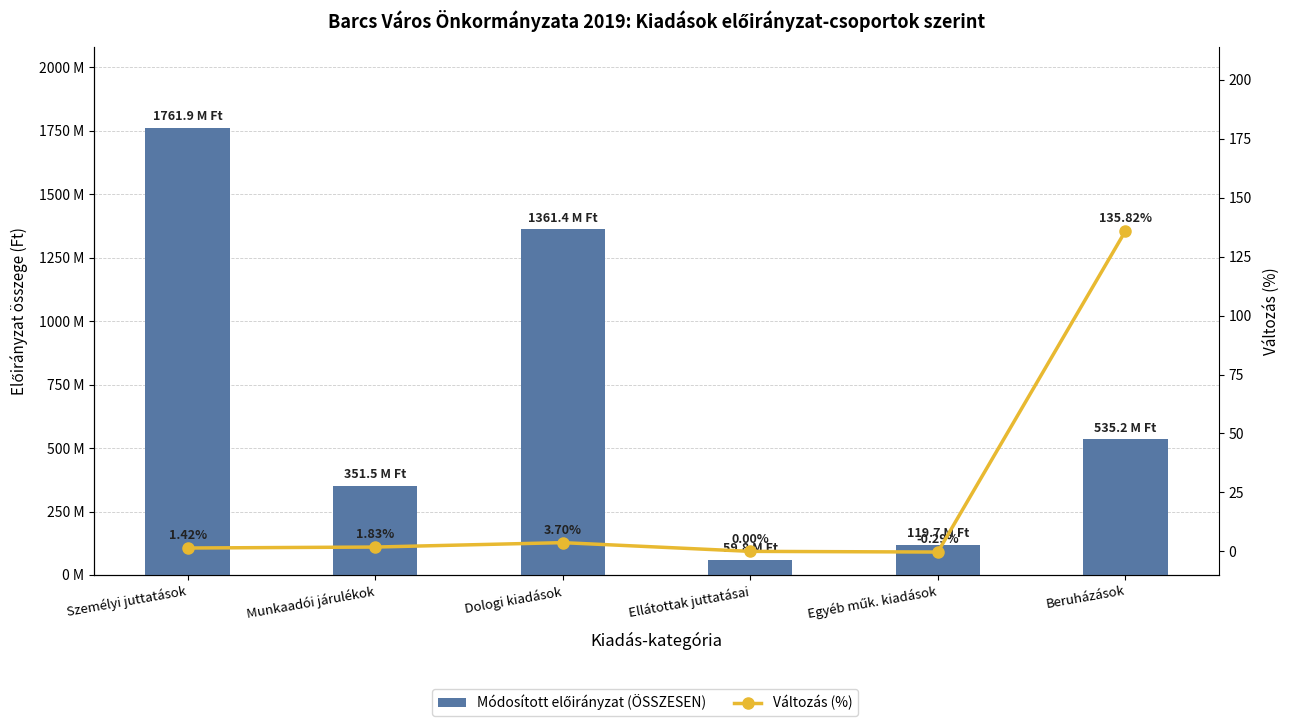

What is the difference between the highest and lowest values at Egyéb műk. kiadások?

119690673.3